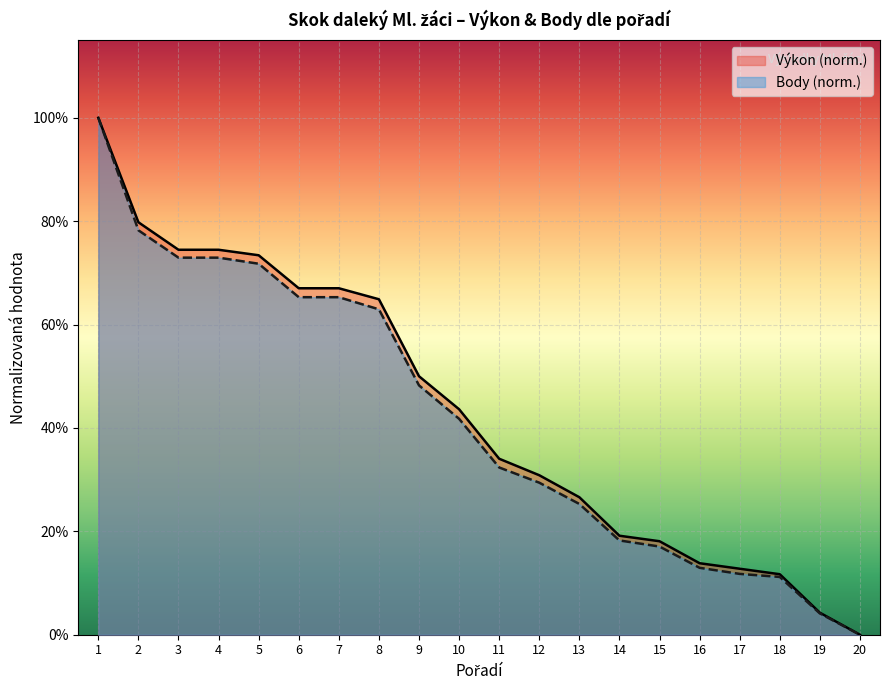

At how many categories does at least one series exceed 0?

19